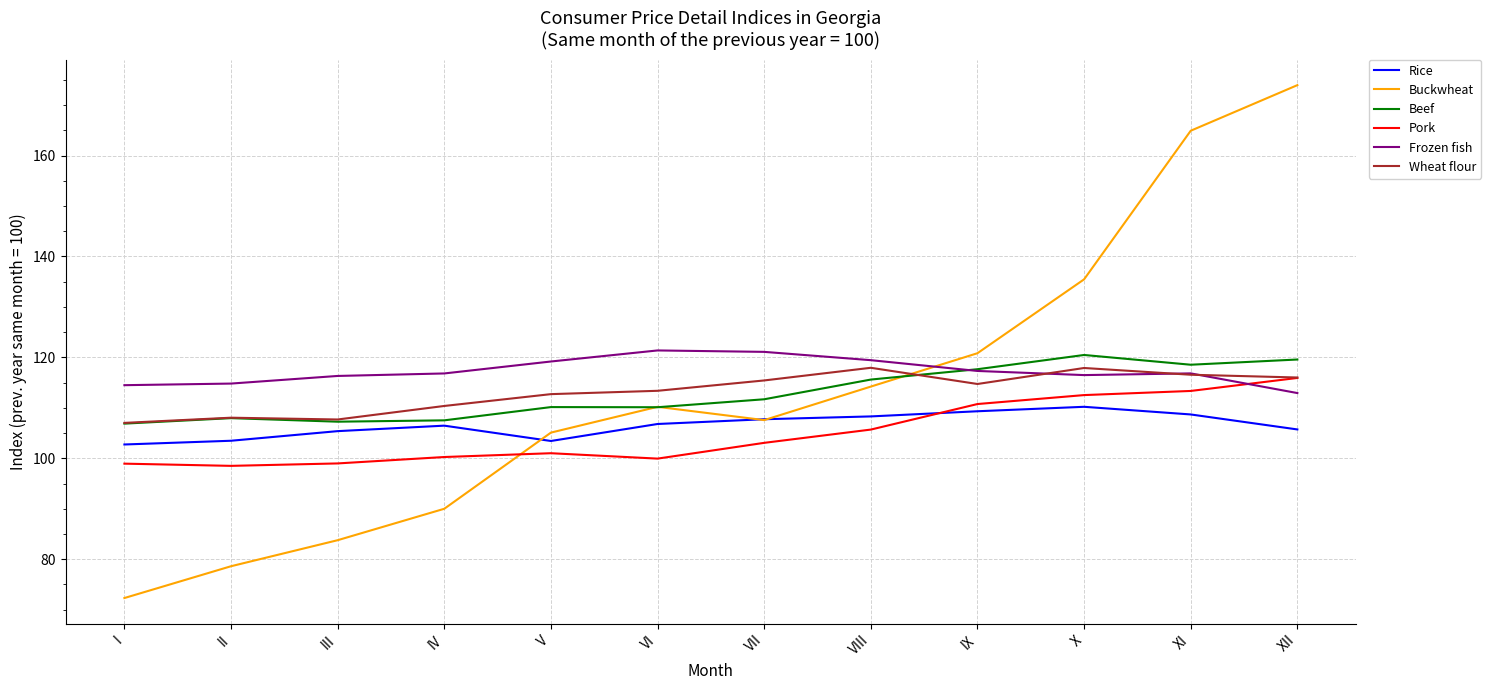

Which label corresponds to the largest value in the chart?

XII